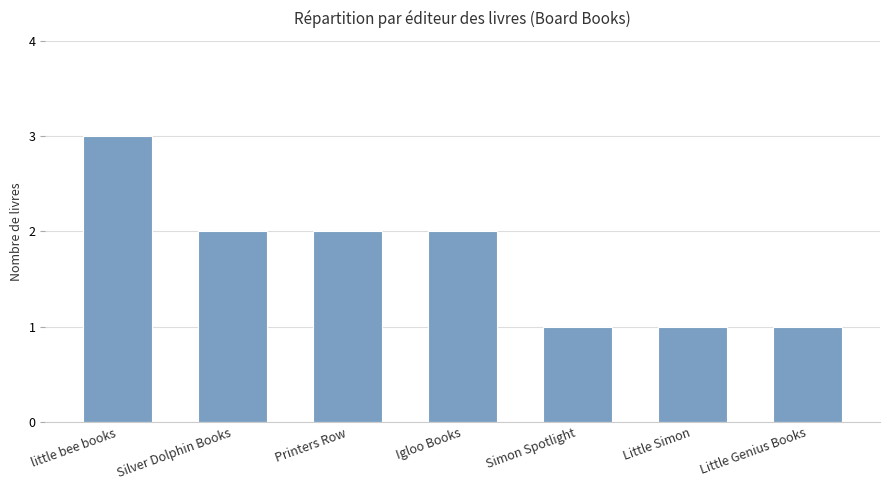

What is the label of the 2nd bar from the right?

Little Simon